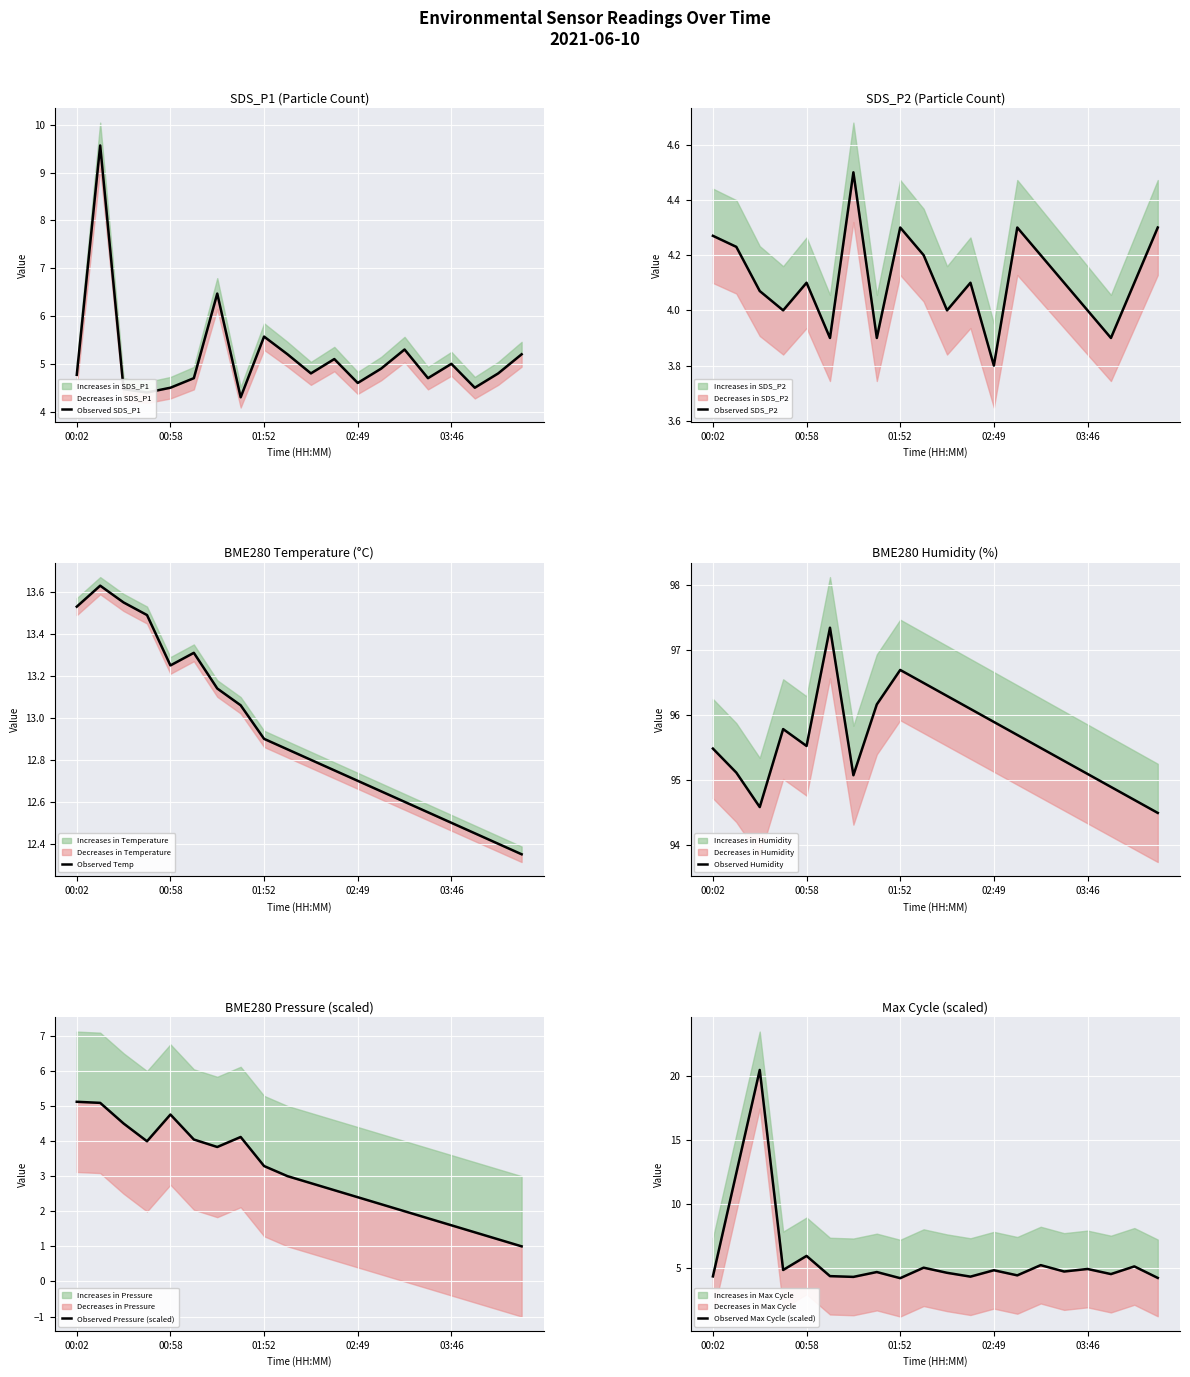

How many categories are shown in the chart?

20